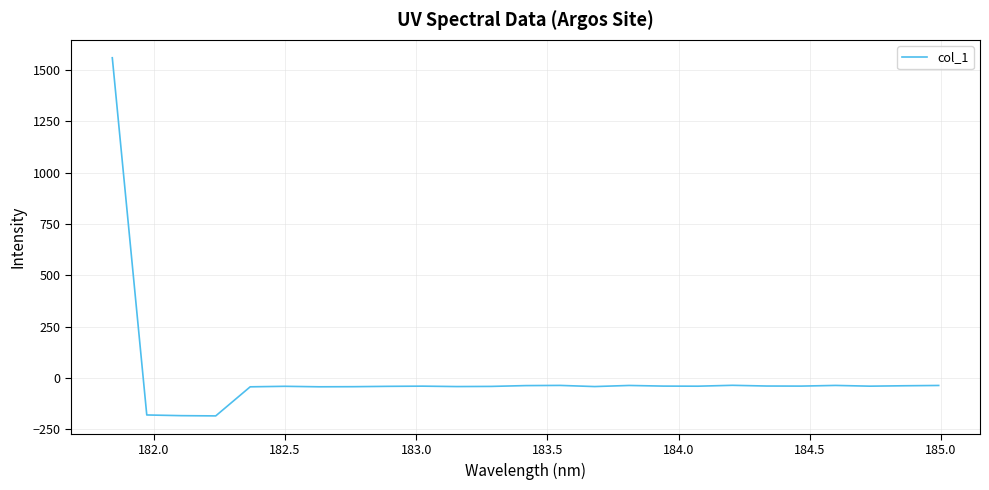

What is the smallest value displayed?

-184.7